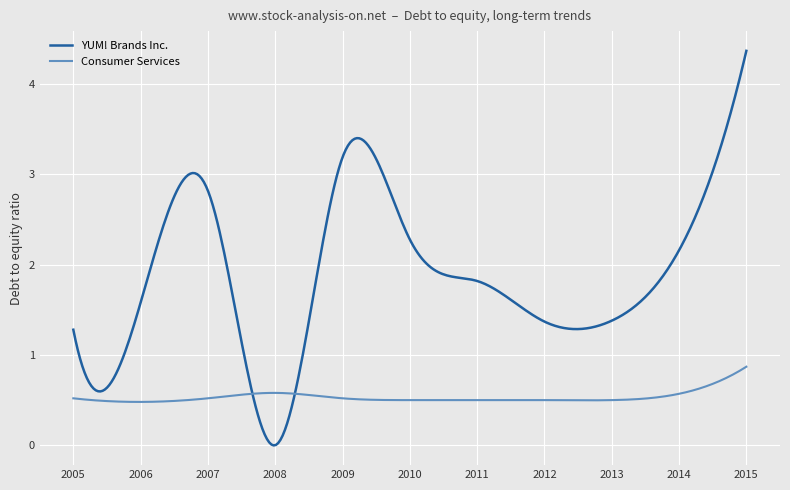

Which series has the largest total across all categories?

YUM! Brands Inc.